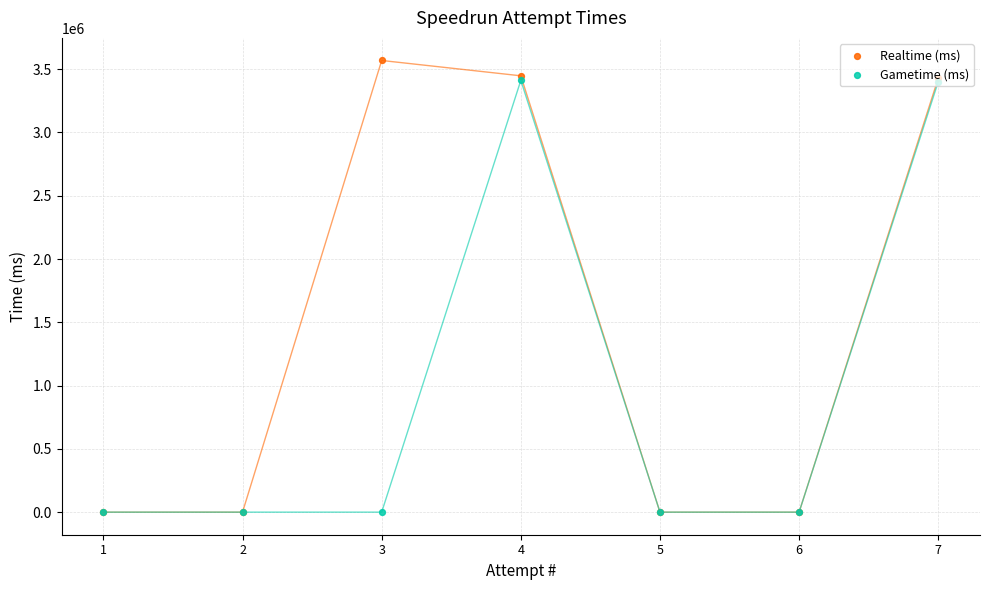

Which series has the largest Y range (max minus min)?

Realtime (ms)